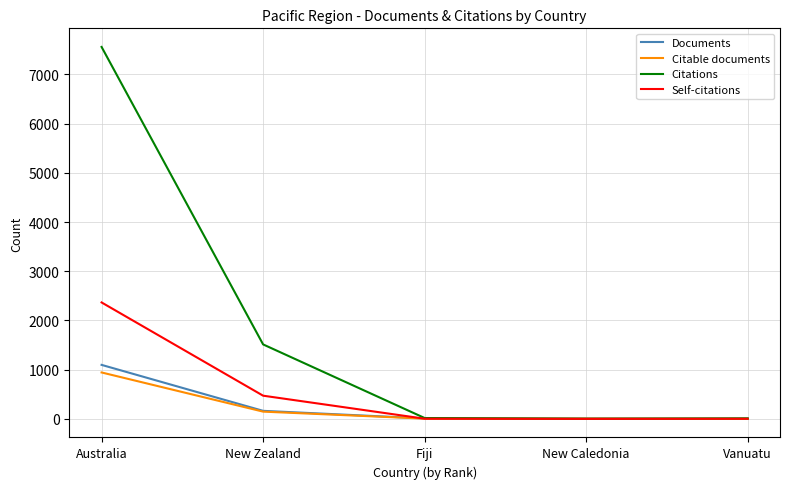

At which category is the sum across all series the highest?

Australia